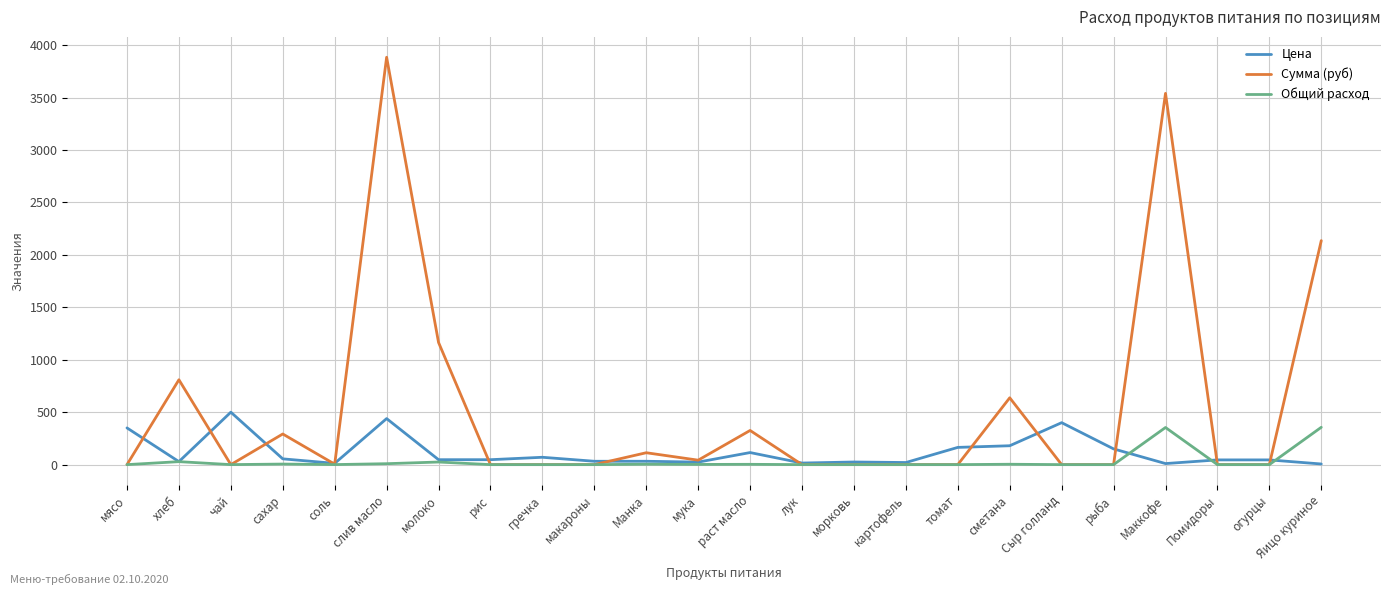

Is this an area chart (filled region under the line)?

No